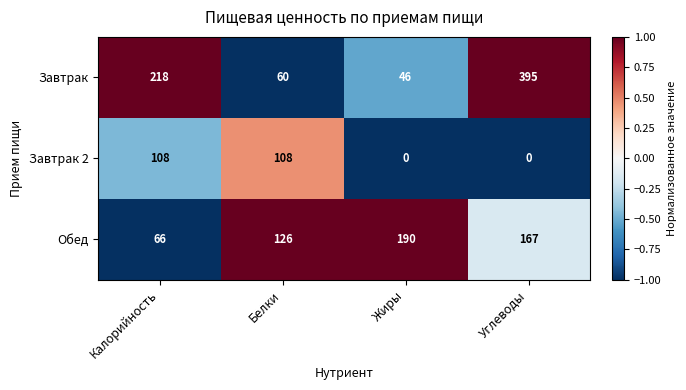

Reading left to right, extract all data points from this chart.

Завтрак: 218	60	46	395
Завтрак 2: 108	108	0	0
Обед: 66	126	190	167